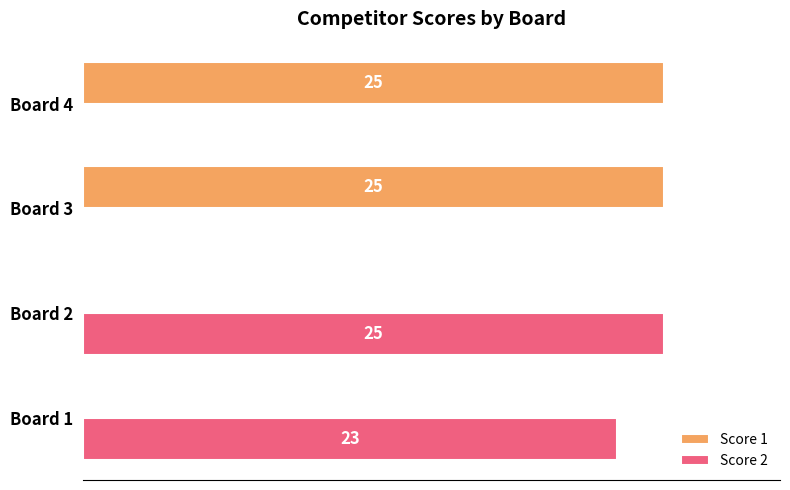

Which series changed the most between Board 1 and Board 3?

Score 1